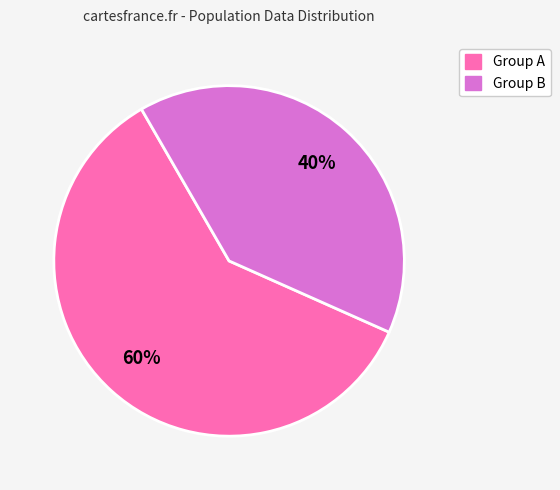

How many segments does this pie chart have?

2